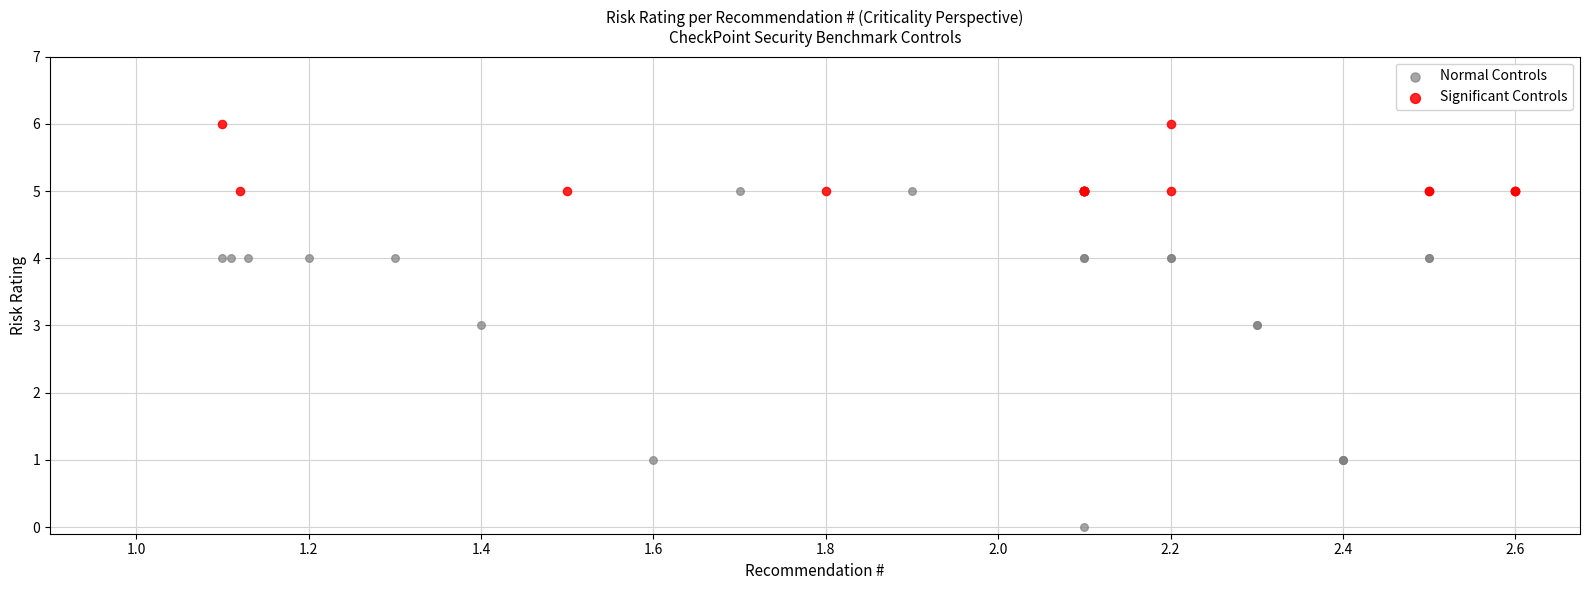

Which series has the largest Y range (max minus min)?

Normal Controls